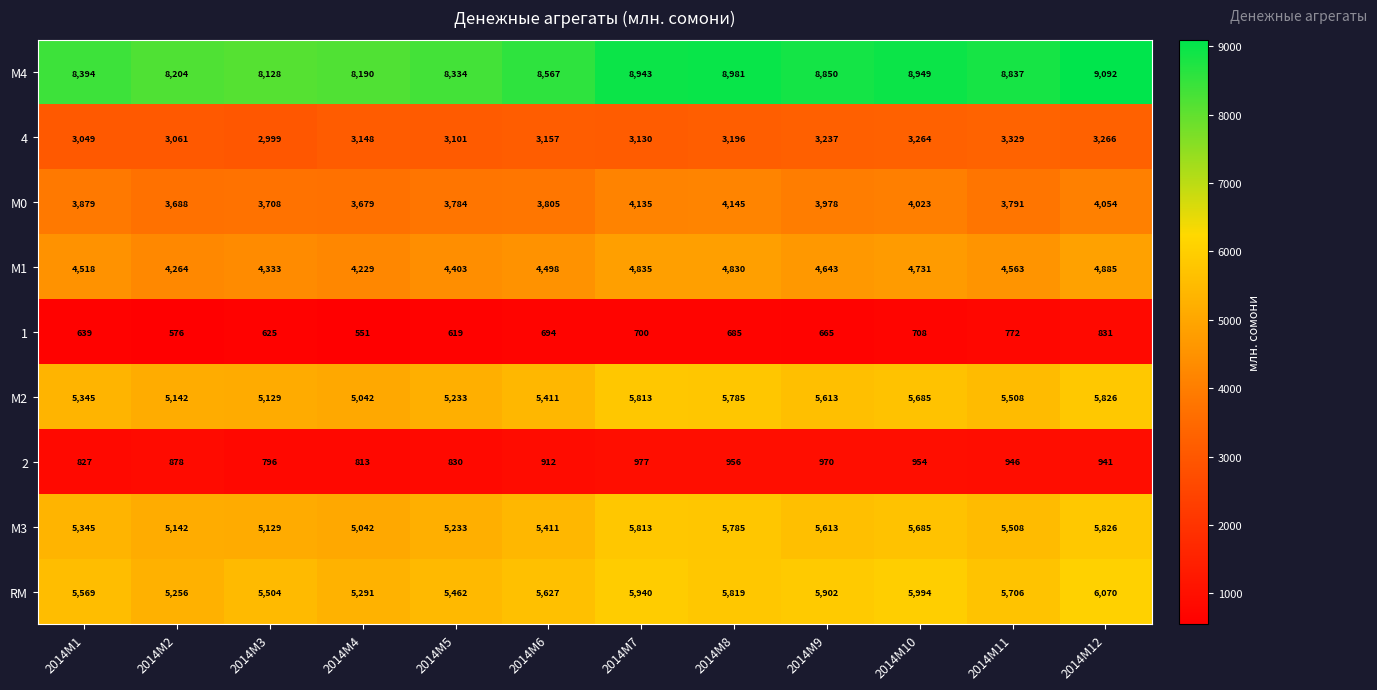

How many series are shown in this chart?

9